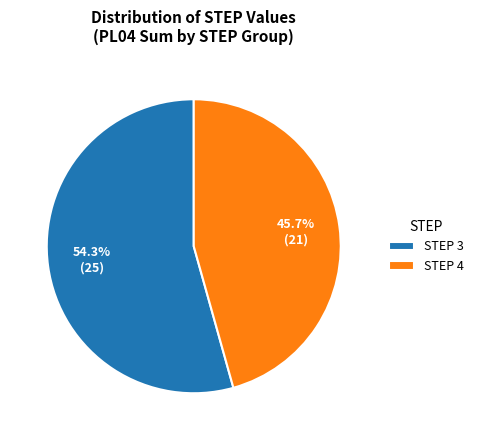

What portion of the pie excludes STEP 3?

45.7%